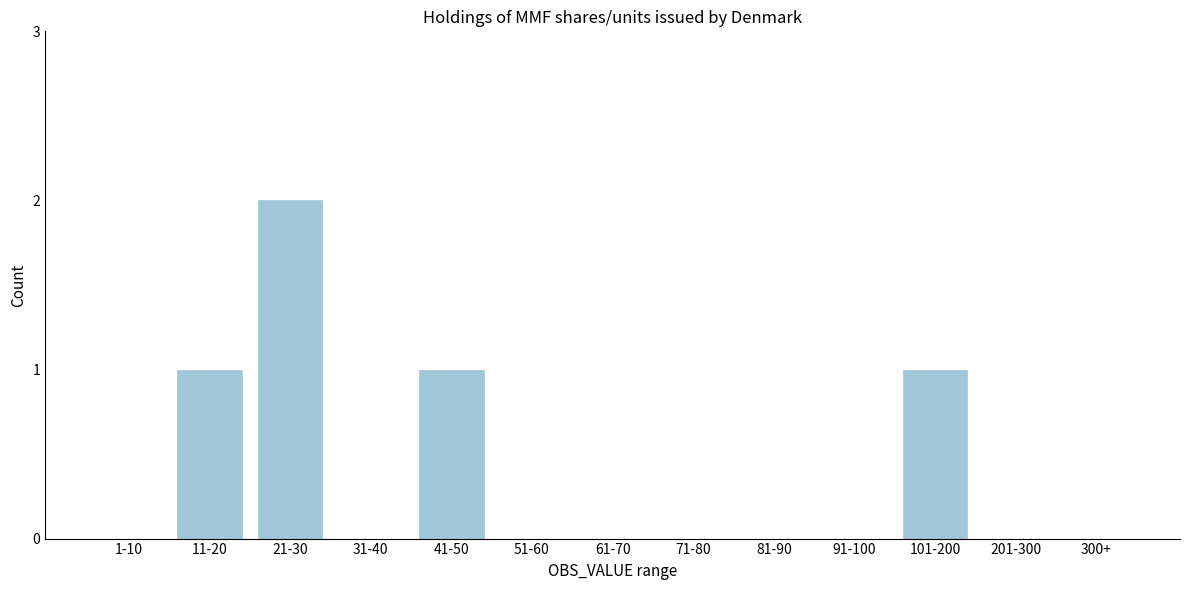

Reading left to right, transcribe all the data shown in this chart.

1-10=0	11-20=1	21-30=2	31-40=0	41-50=1	51-60=0	61-70=0	71-80=0	81-90=0	91-100=0	101-200=1	201-300=0	300+=0